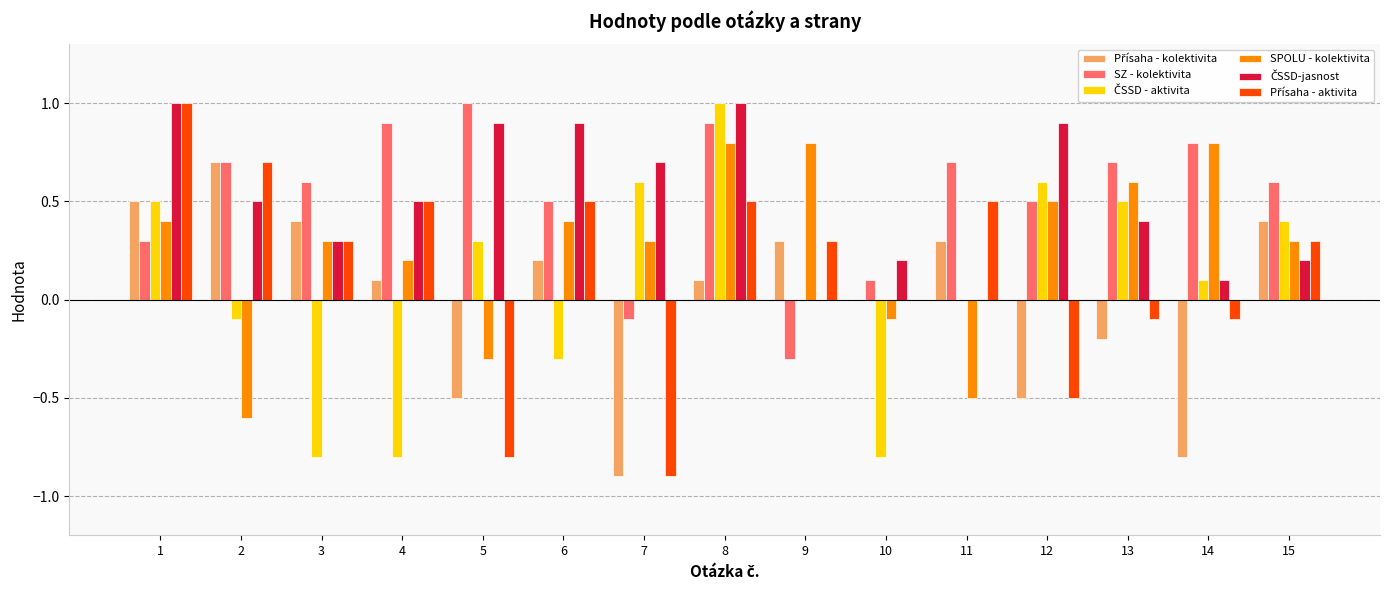

What is the sum of the SPOLU - kolektivita values at 8 and 12?

1.3